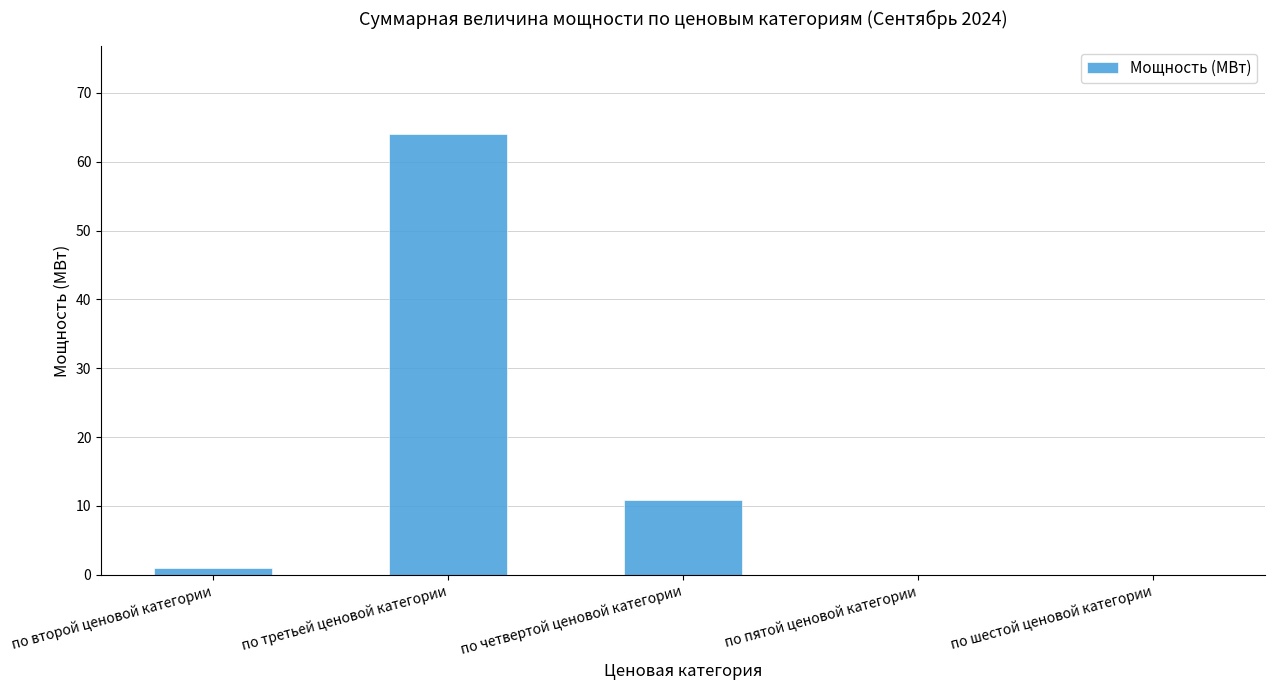

Read the value at по третьей ценовой категории.

64.0